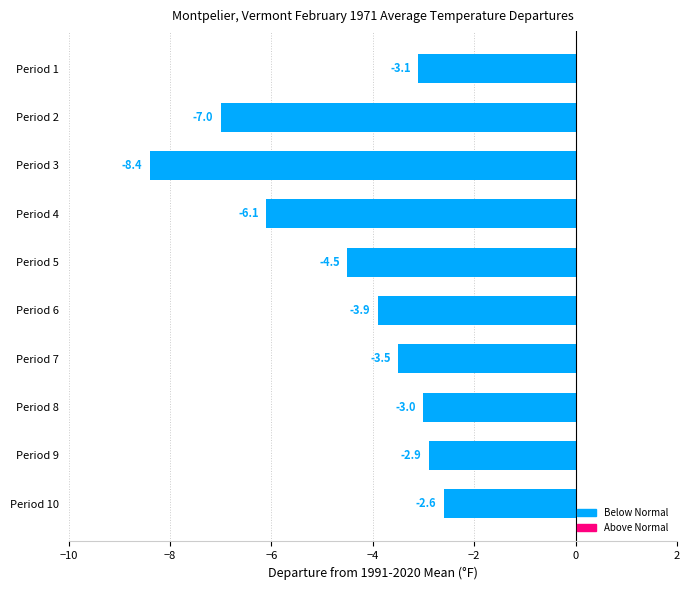

Reading top to bottom, transcribe all the data shown in this chart.

-3.1	-7.0	-8.4	-6.1	-4.5	-3.9	-3.5	-3.0	-2.9	-2.6